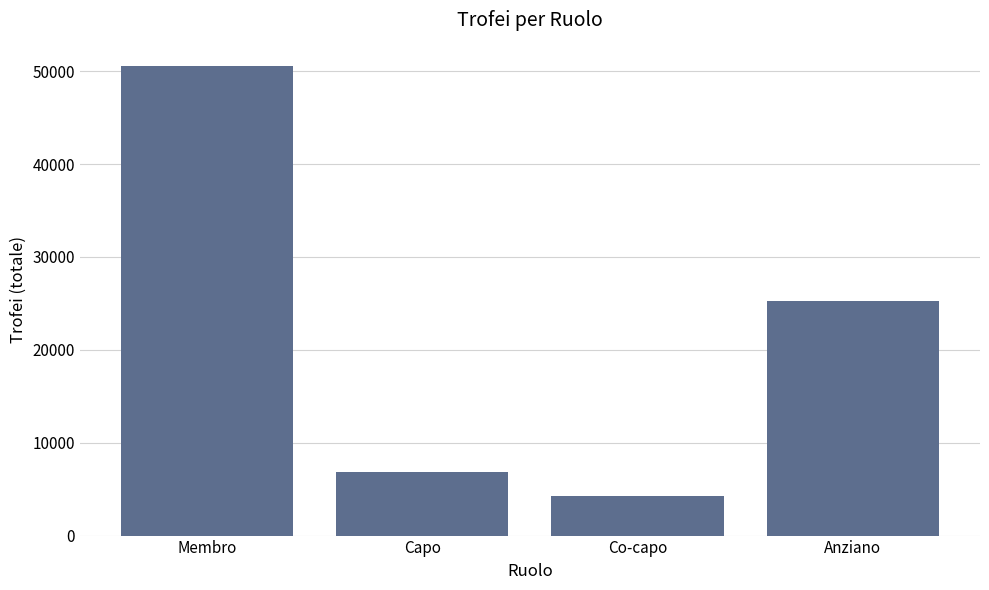

At which label does the data first exceed 25216?

Membro